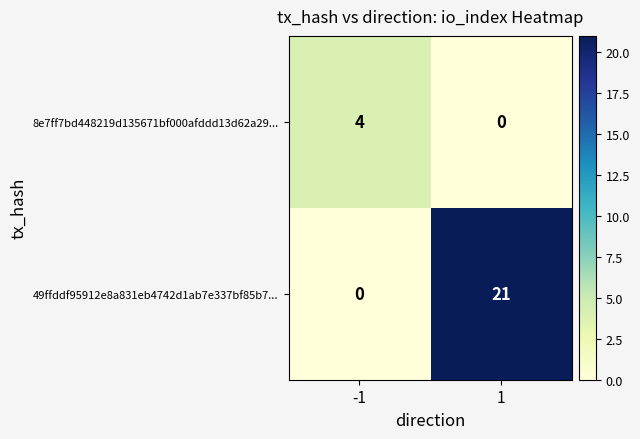

What is the total value across all series at -1?

4